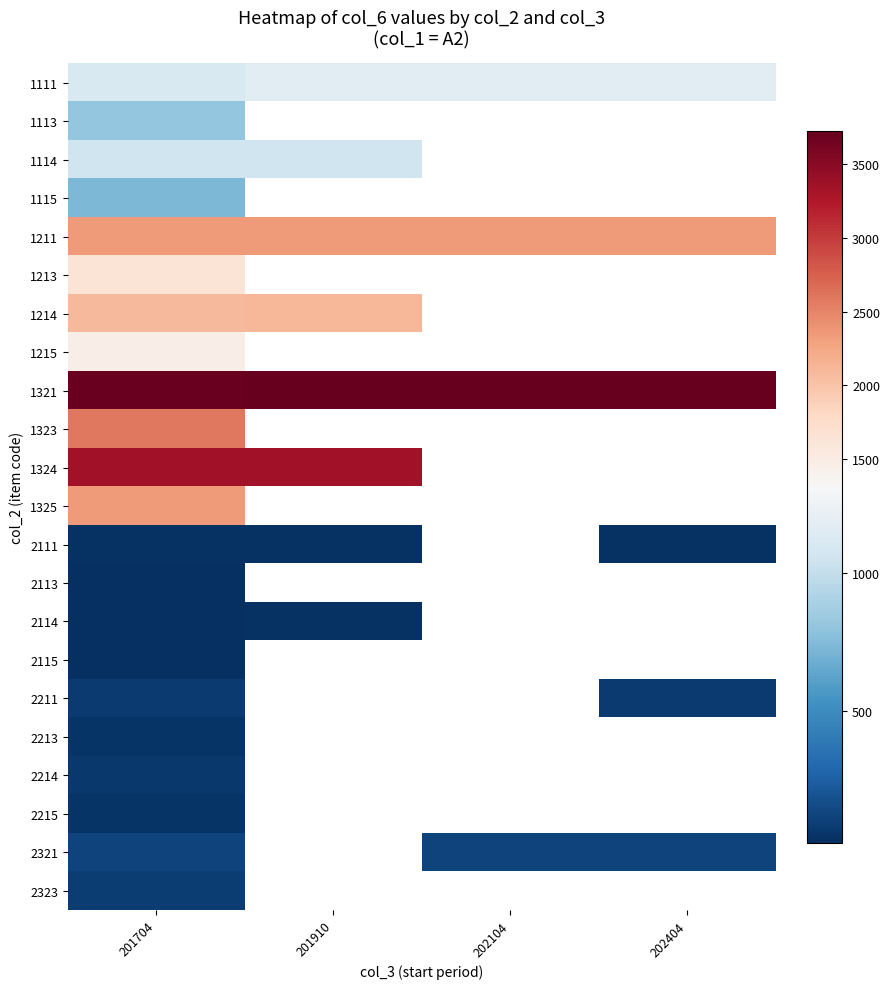

Rank the series at 201704 from highest to lowest value.

1321, 1324, 1323, 1211, 1325, 1214, 1213, 1215, 1111, 1114, 1113, 1115, 2321, 2323, 2211, 2214, 2213, 2215, 2111, 2114, 2113, 2115